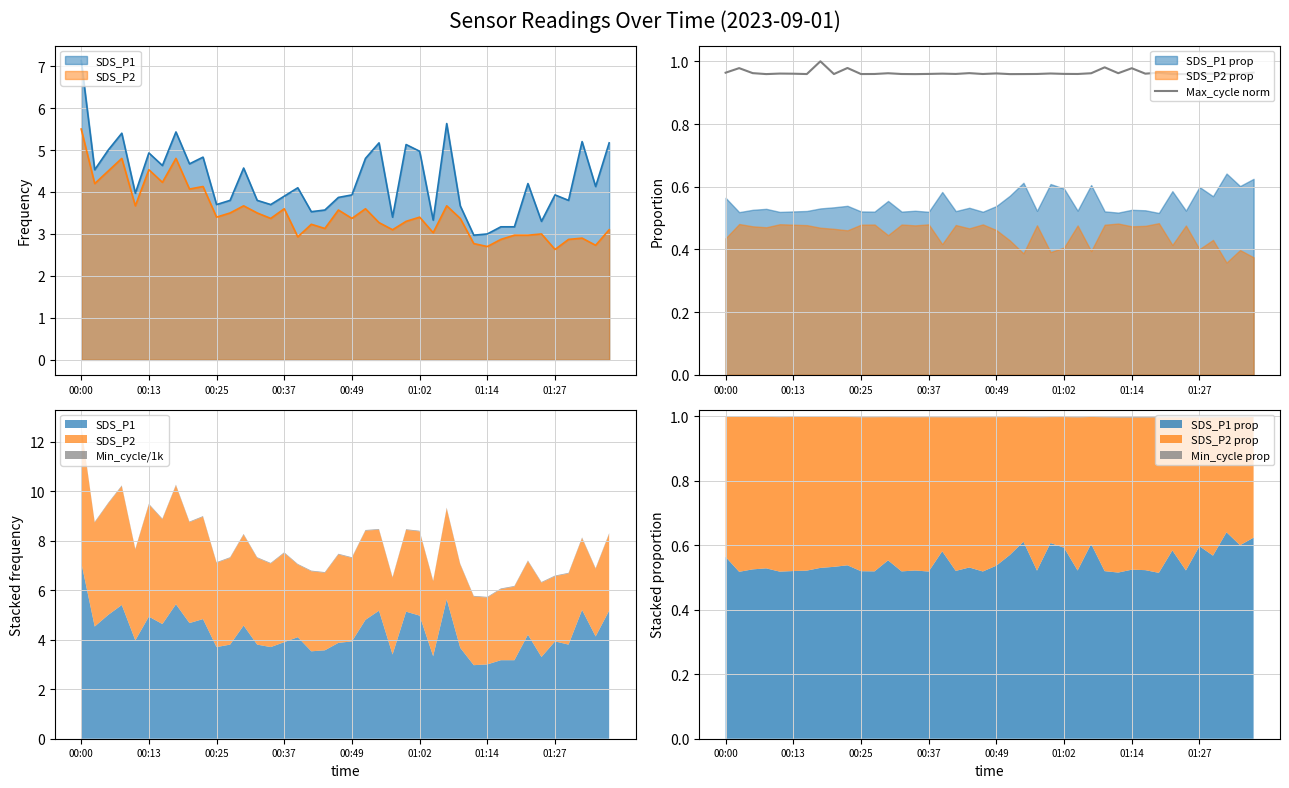

What is the sum of all values?

38.5